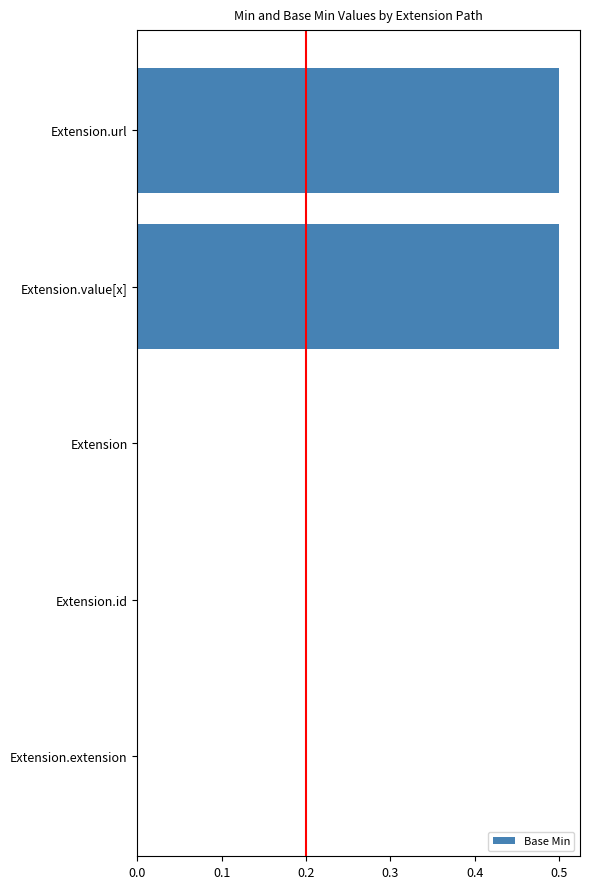

Reading bottom to top, extract all data points from this chart.

Extension.extension=0.0	Extension.id=0.0	Extension=0.0	Extension.value[x]=0.5	Extension.url=0.5